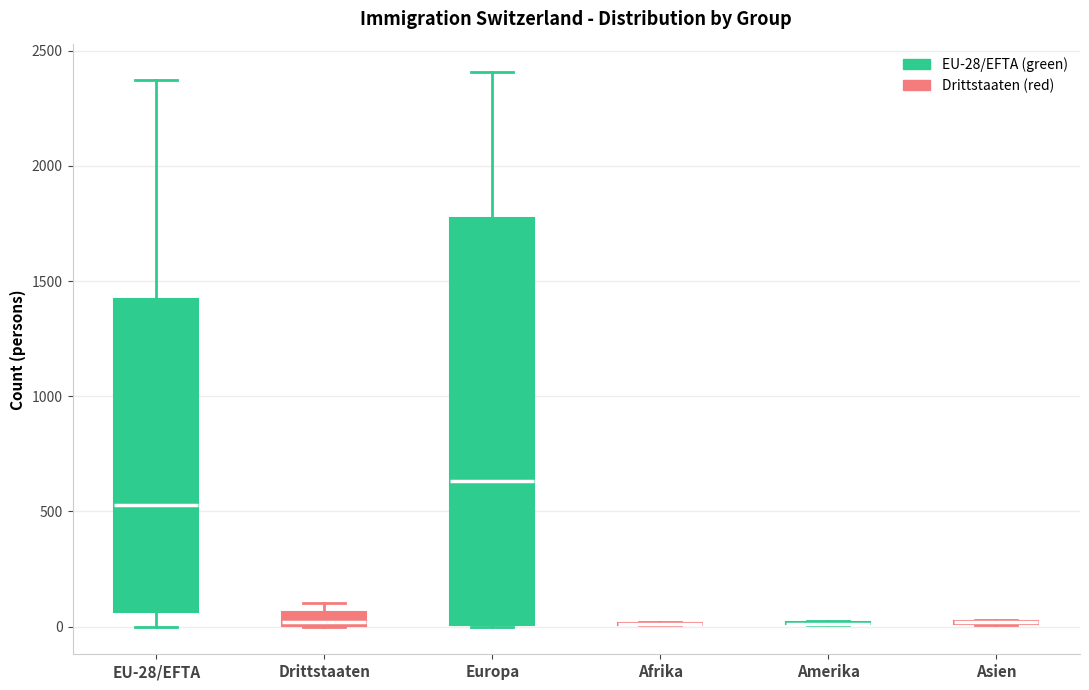

Where does the median line of the box for EU-28/EFTA sit on the y-axis? The values are not printed on the chart, so give them approximately, as read against the axis.

550